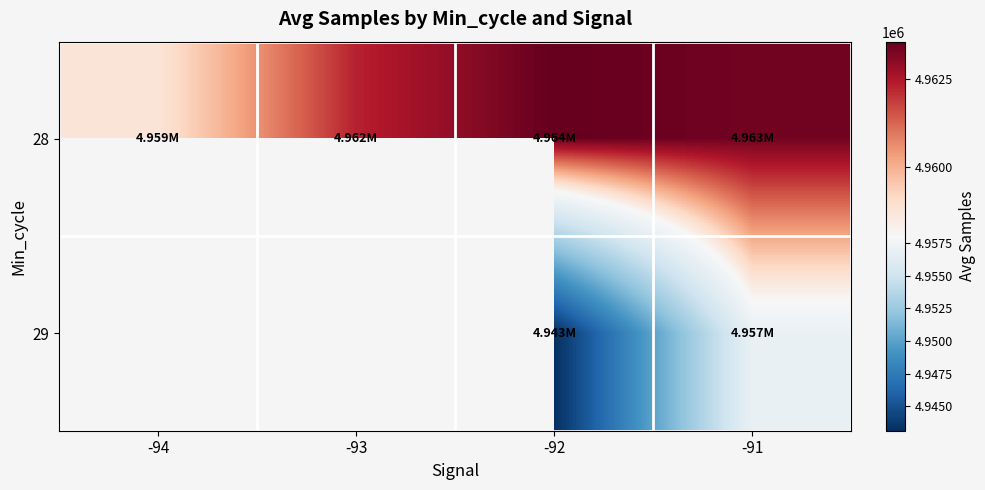

Which series has the largest total across all categories?

28